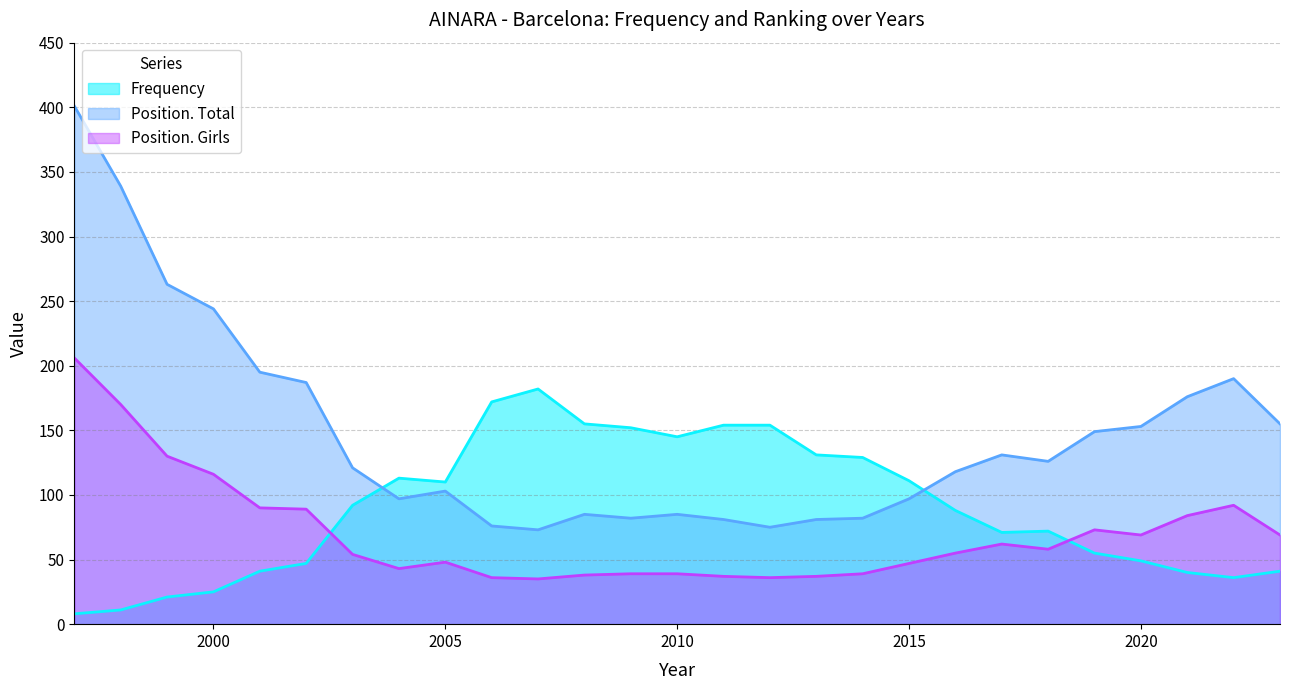

The value of Position. Girls at 2007 is 62. True or false?

False